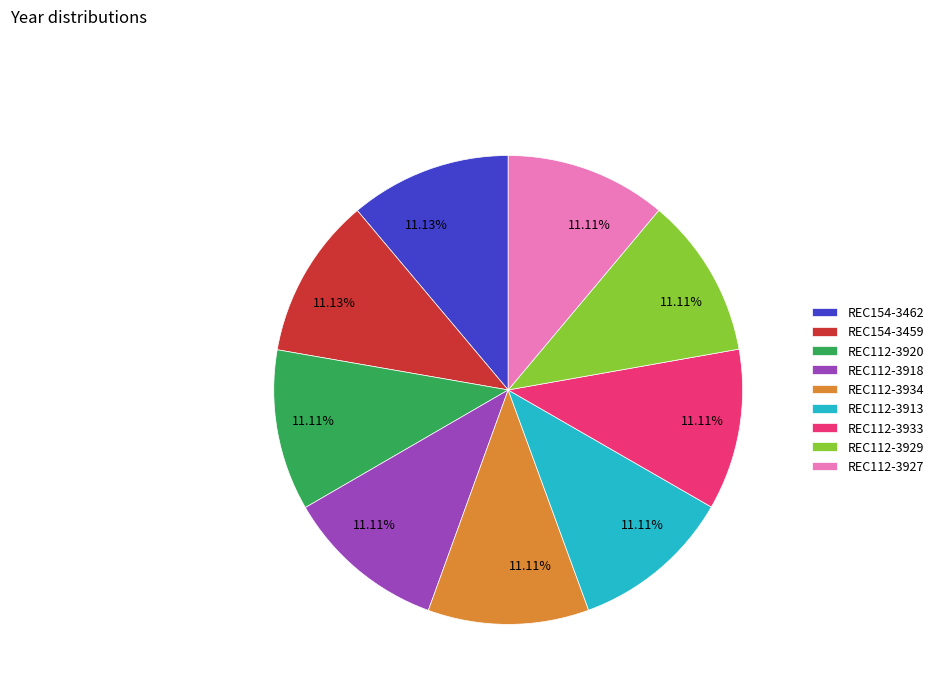

Approximately how many times larger is the value at REC112-3918 compared to REC112-3933?

1.0